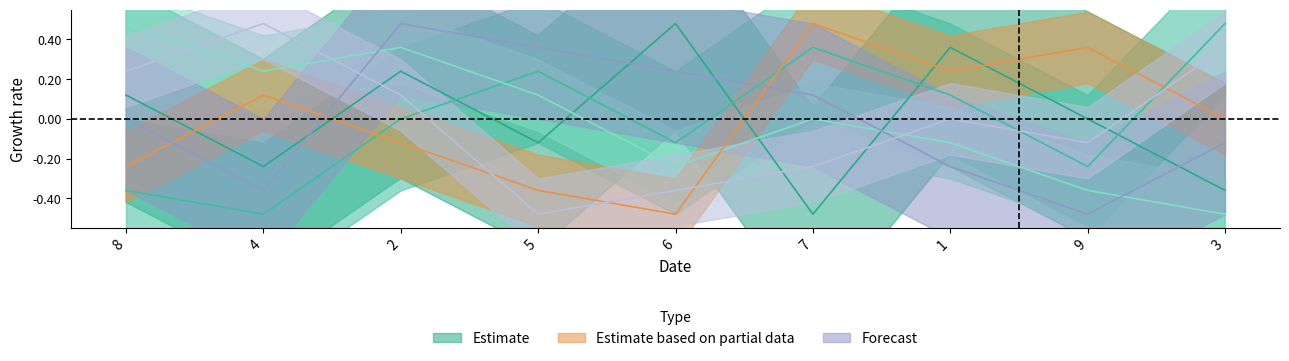

Which category has the lowest value in the col_7 series?

9